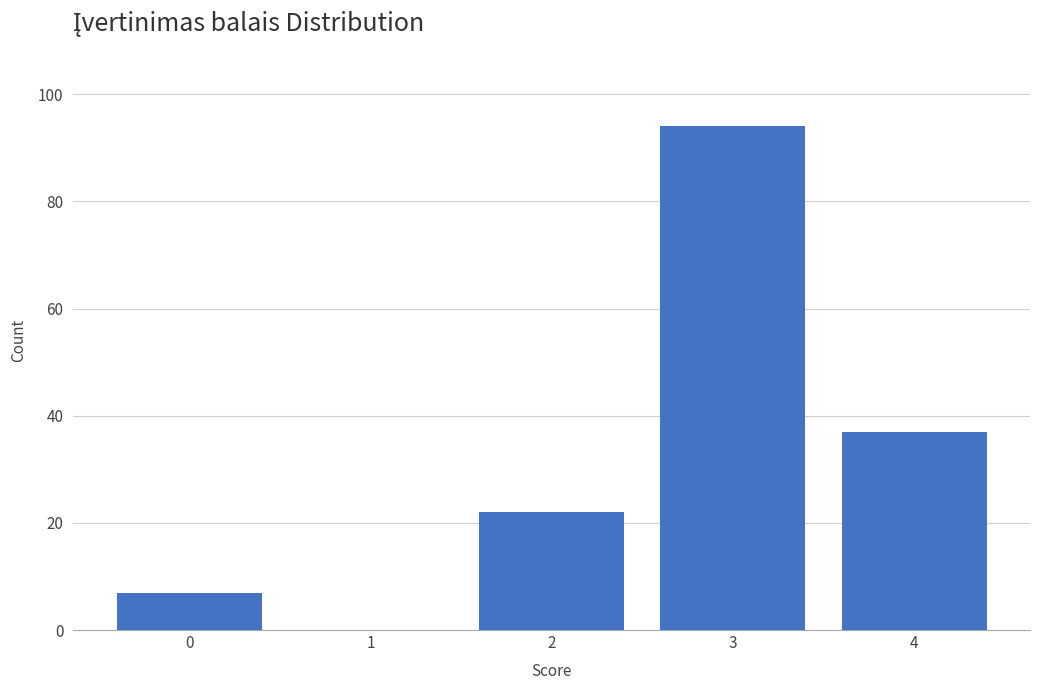

Reading left to right, extract all data points from this chart.

0=7	1=0	2=22	3=94	4=37